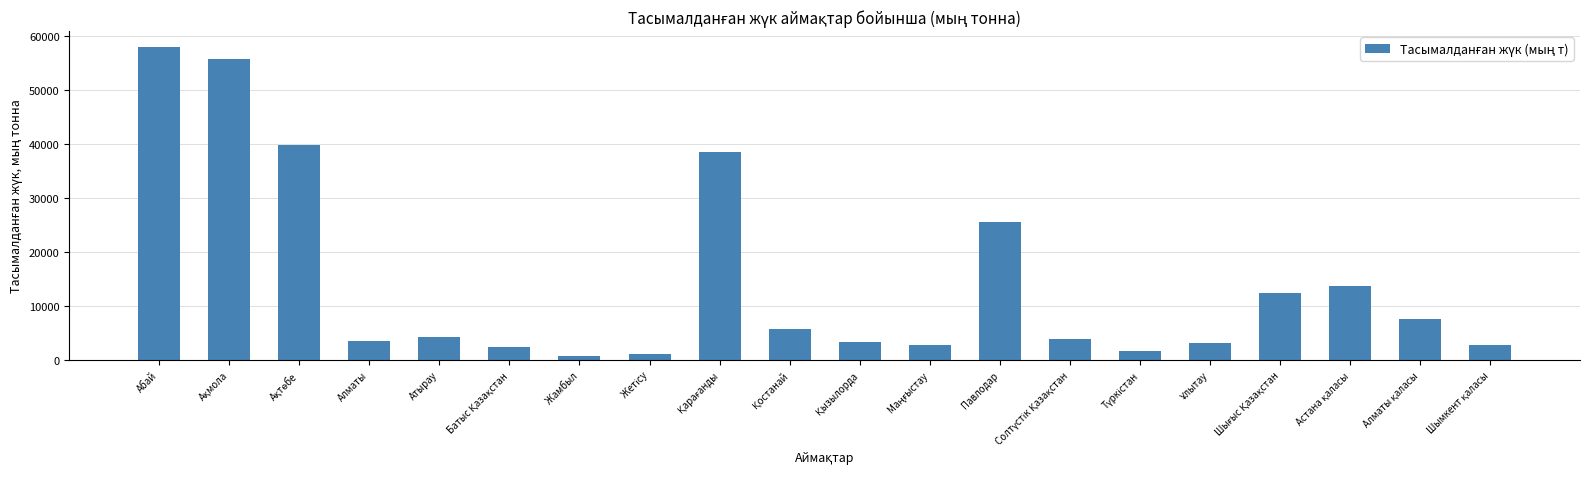

What is the value of the 3rd bar from the left?

39852.1